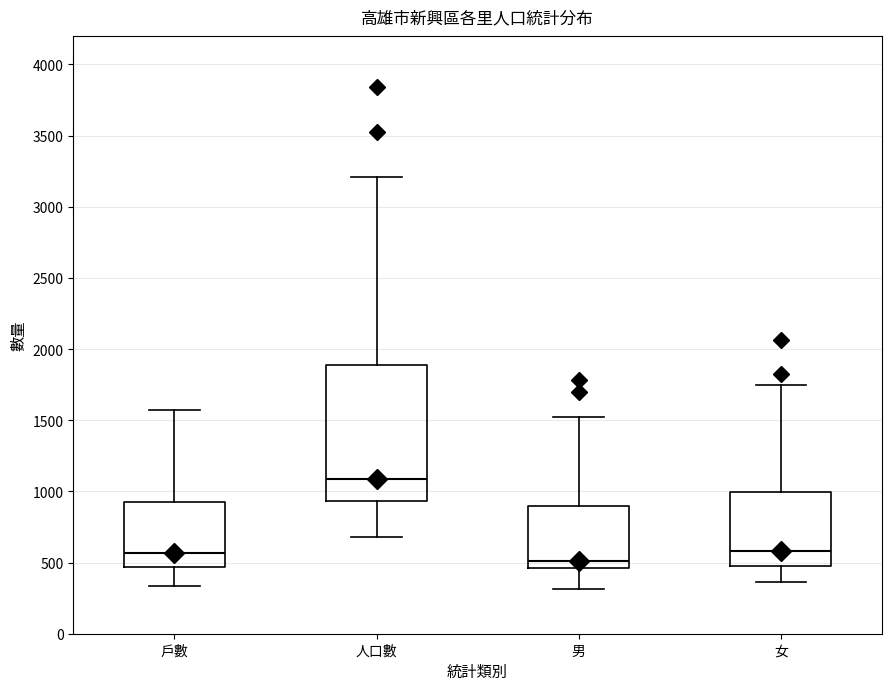

Reading left to right, transcribe this box plot: for each box, give where its median line is, the range the box spans, and where its two whiskers end, as read against the y-axis. The values are not printed on the chart, so give them approximately, as read against the axis.

戶數: median 550, box 450 to 900, whiskers 350 to 1550
人口數: median 1100, box 950 to 1900, whiskers 700 to 3200
男: median 500, box 450 to 900, whiskers 300 to 1550
女: median 600, box 450 to 1000, whiskers 350 to 1750